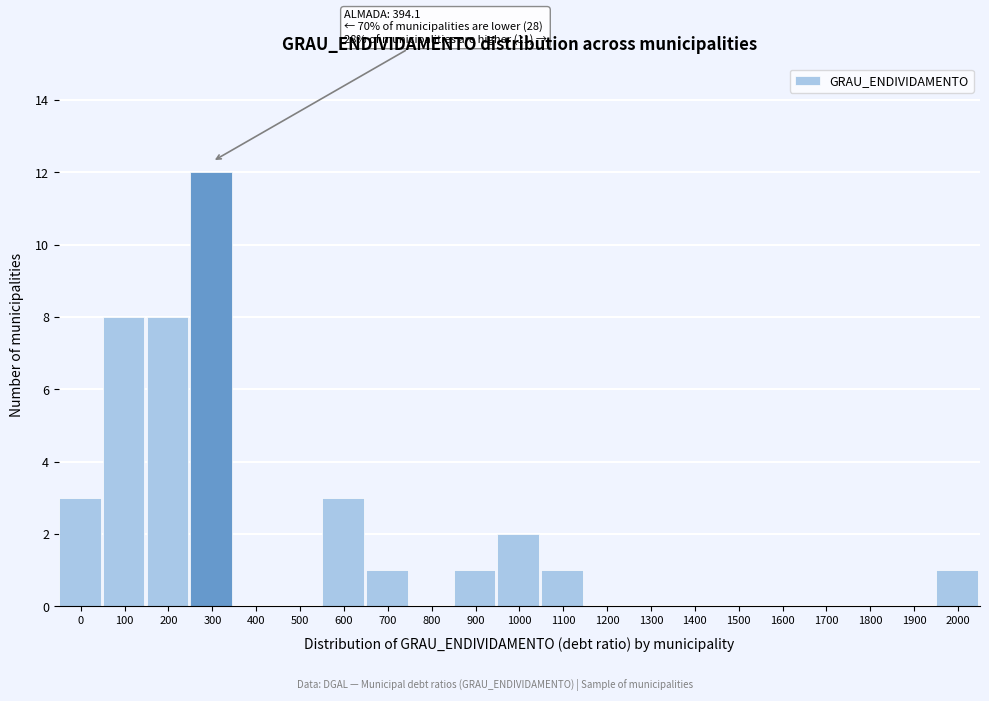

What is the sum of all values?

40